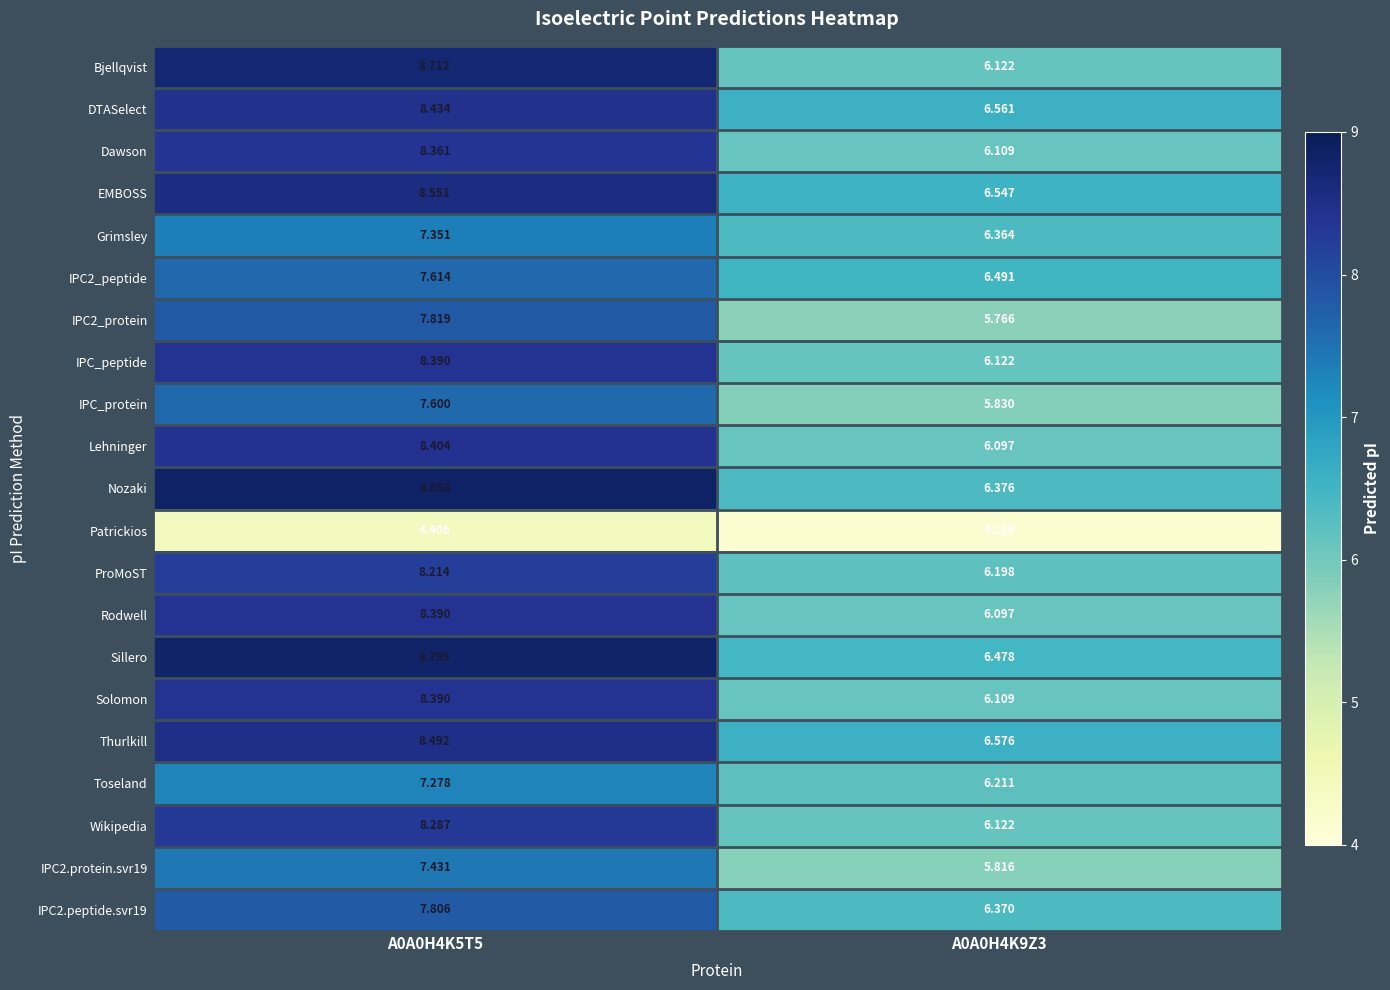

Which series has the largest total across all categories?

Sillero